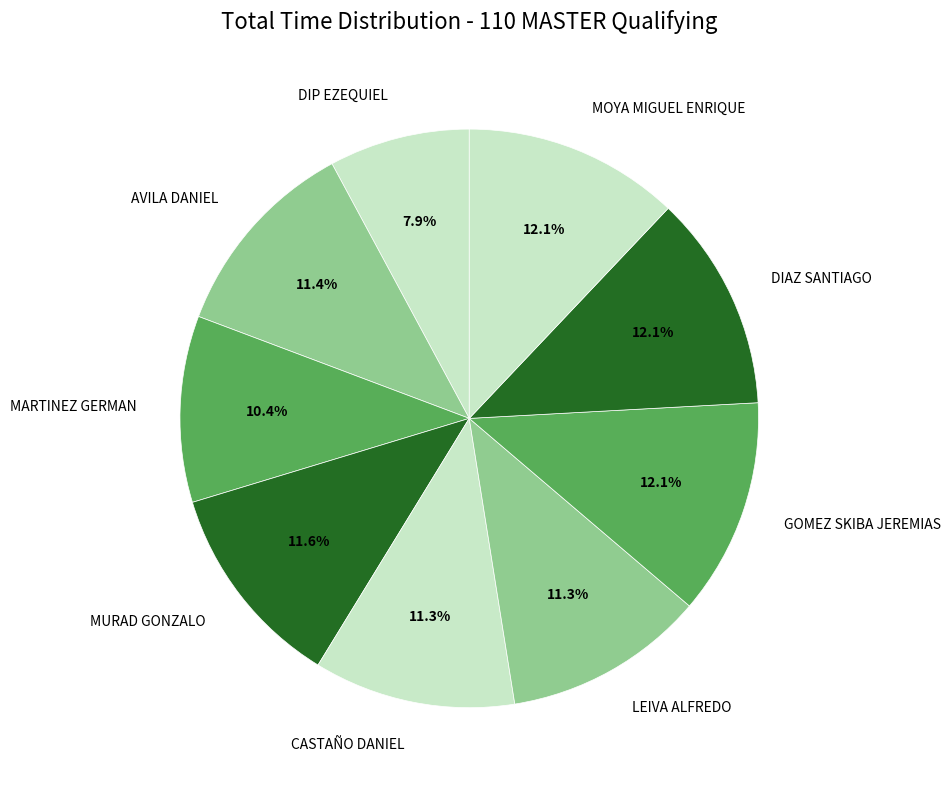

What percentage is the CASTAÑO DANIEL slice, to the nearest percent?

11%